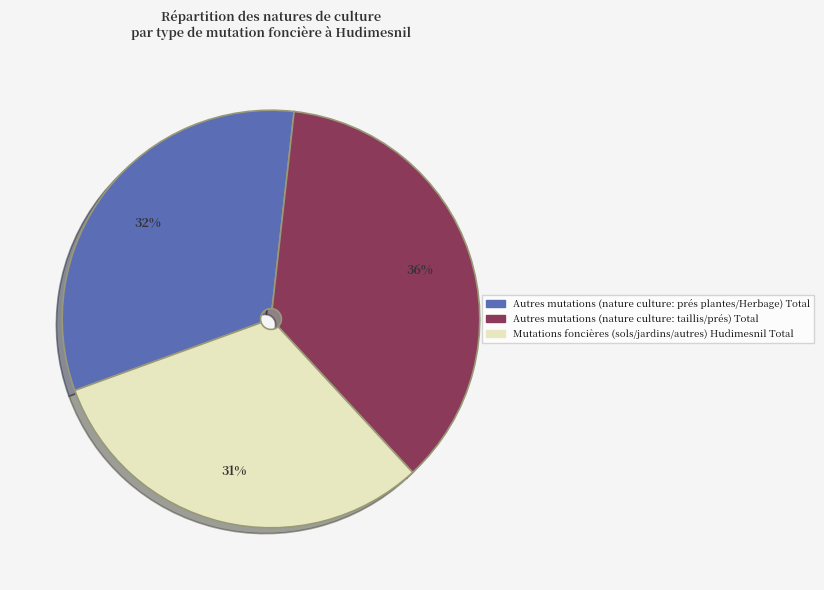

Rank the categories by value from highest to lowest.

Autres mutations (nature culture: taillis/prés) Total, Autres mutations (nature culture: prés plantes/Herbage) Total, Mutations foncières (sols/jardins/autres) Hudimesnil Total